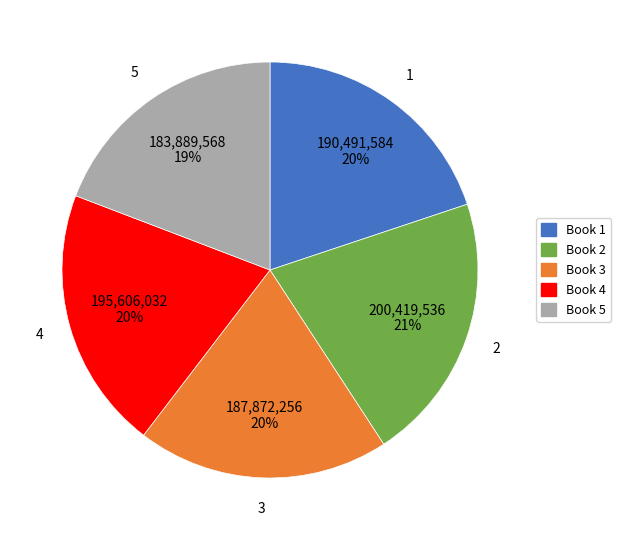

To the nearest percent, what portion does 2 represent?

21%